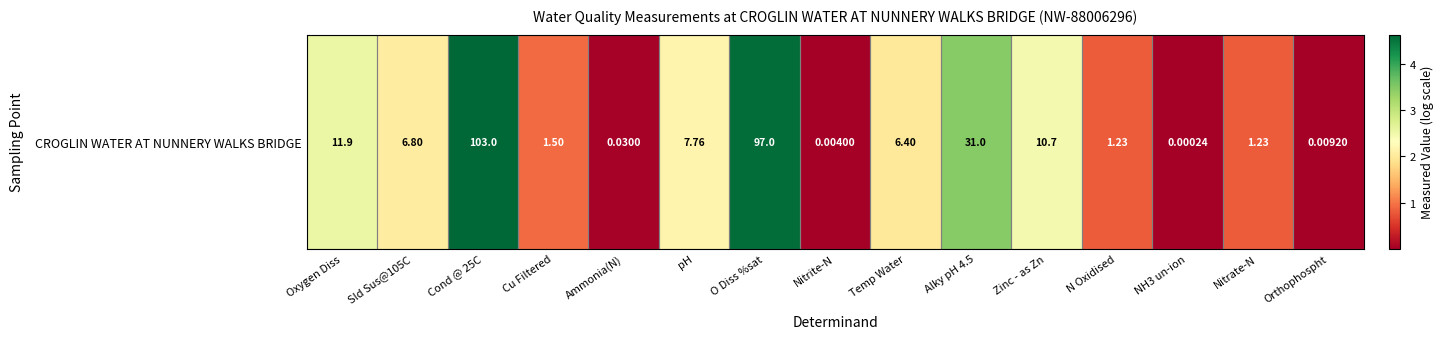

How many values are below 2?

7